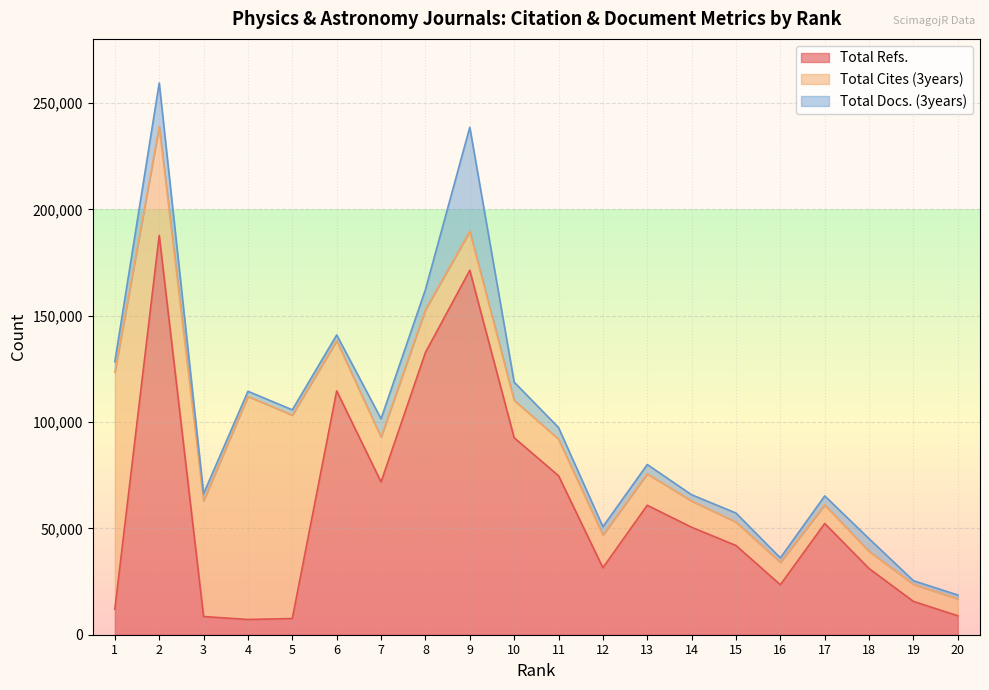

What is the highest value of the Total Docs. (3years) series?

48901